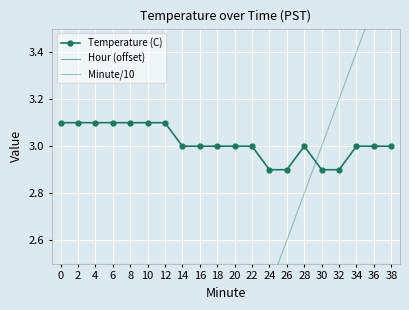

True or false: Minute/10 has a value of 3.8 at 38.

True